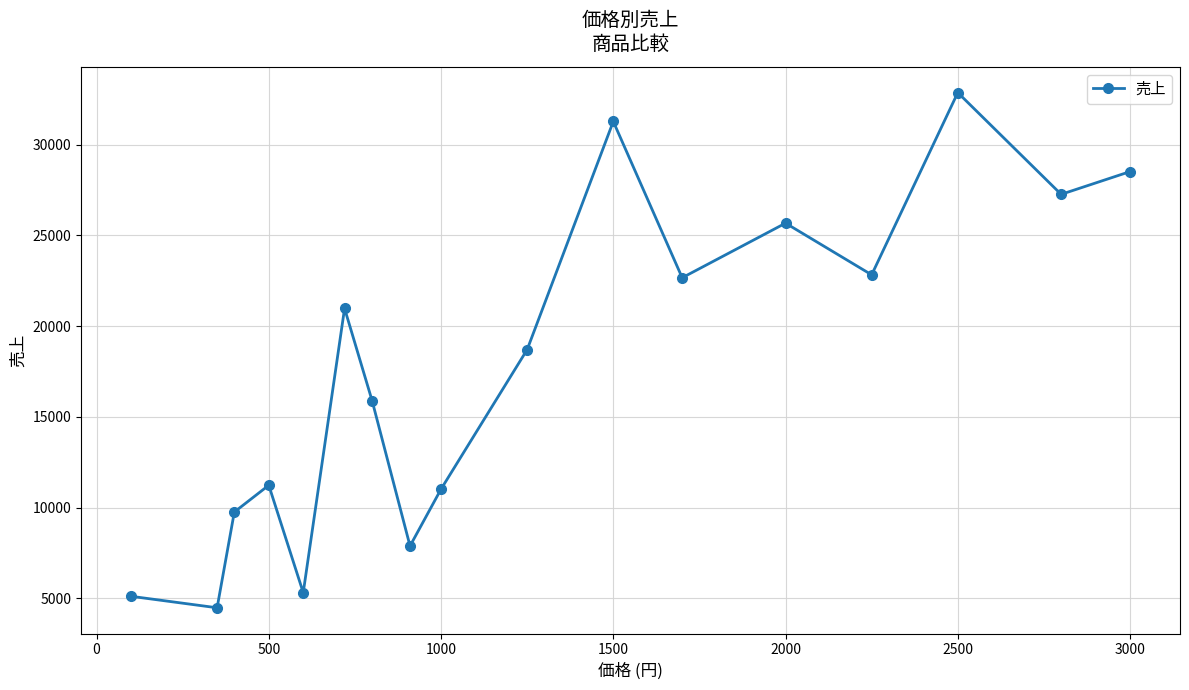

What is the greatest value displayed?

32871